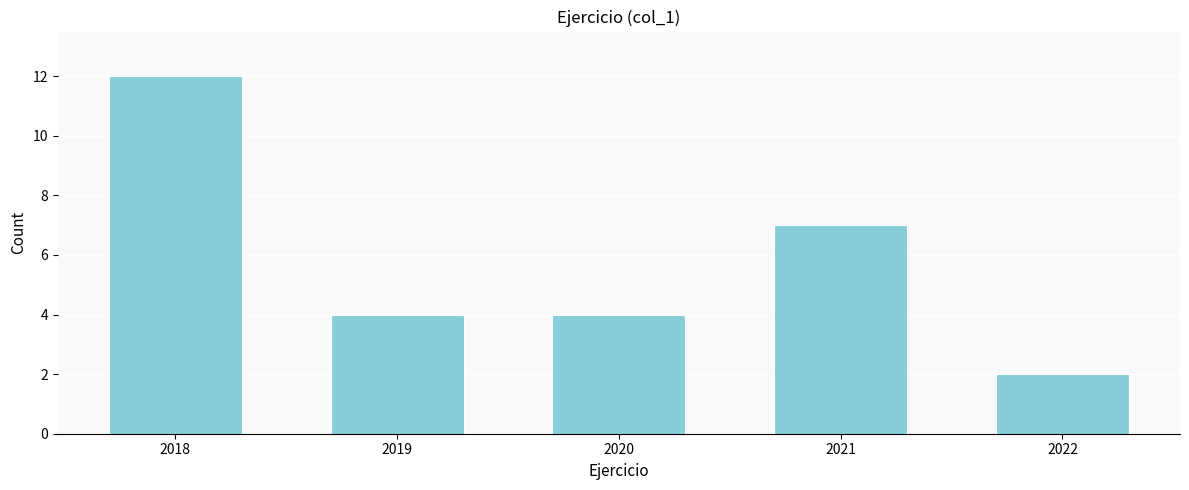

Reading right to left, transcribe all the data shown in this chart.

2	7	4	4	12